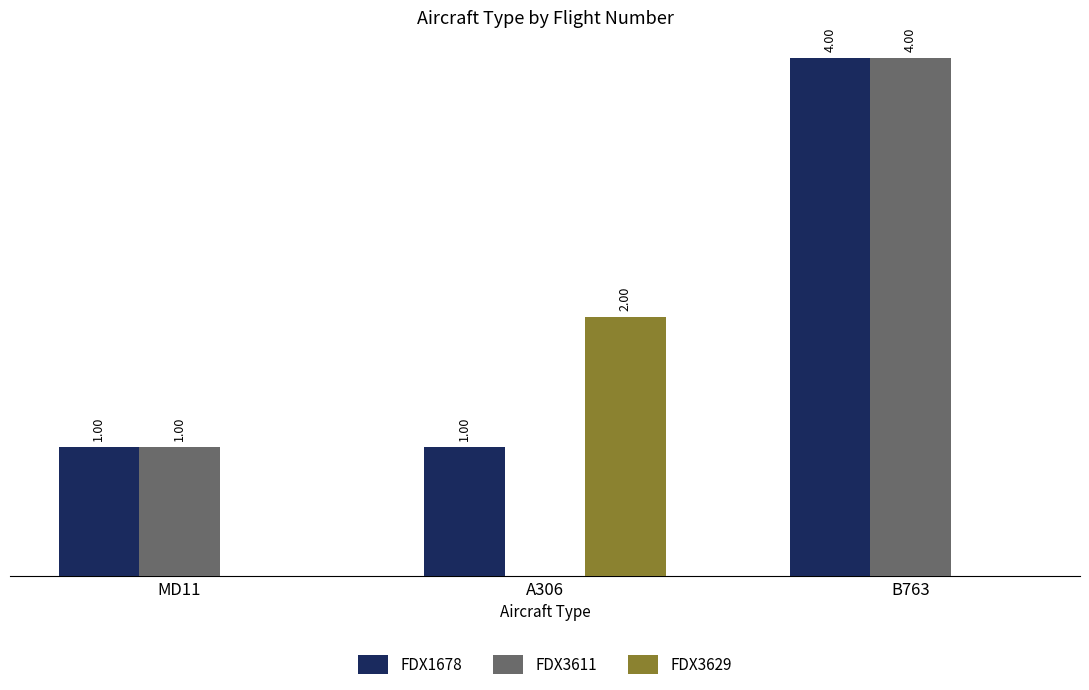

At which category is the sum across all series the highest?

B763